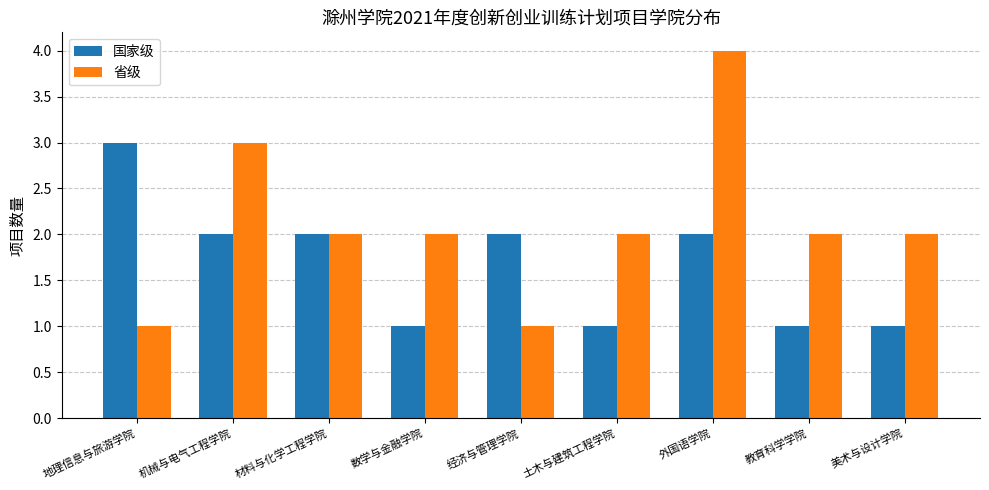

What is the difference between the highest and lowest values at 机械与电气工程学院?

1